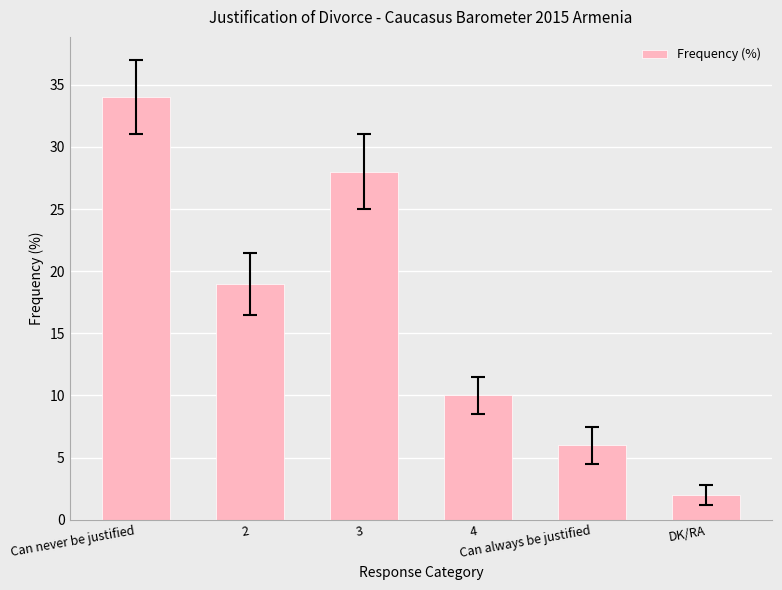

Where does the data first go above 19?

Can never be justified